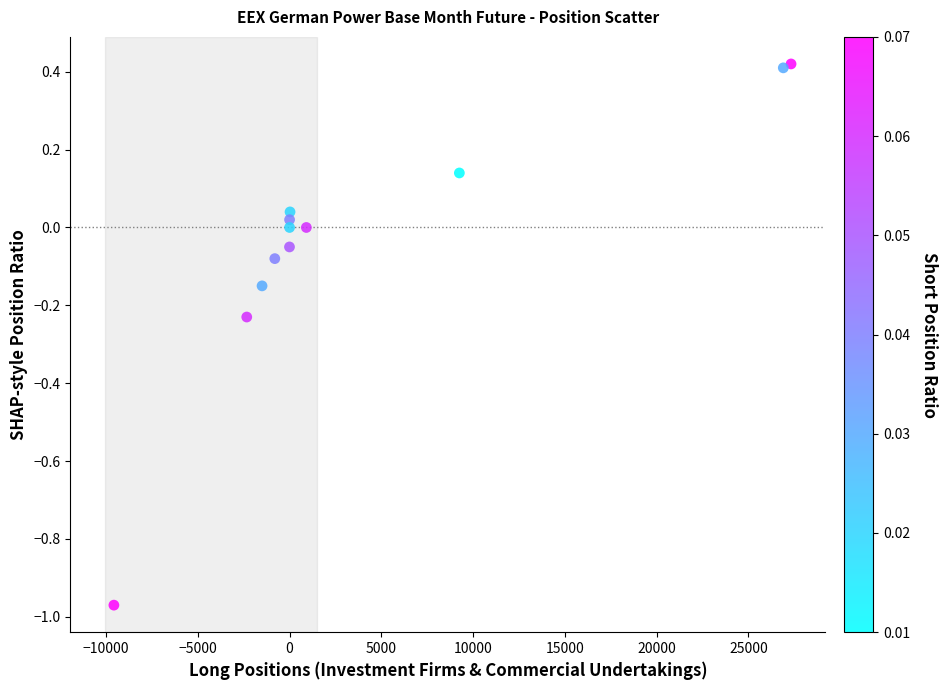

What is the average X value?

4183.1